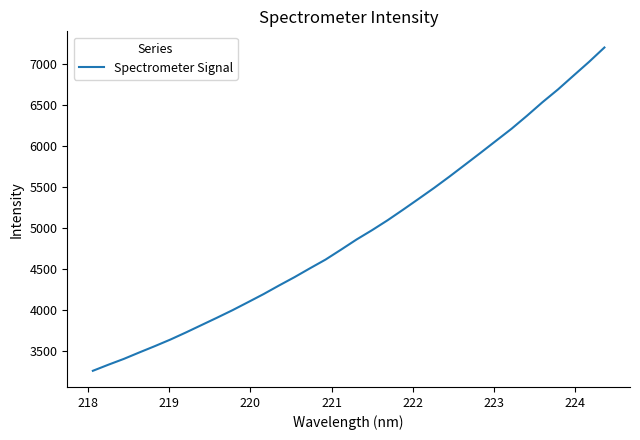

What is the greatest value displayed?

7207.7